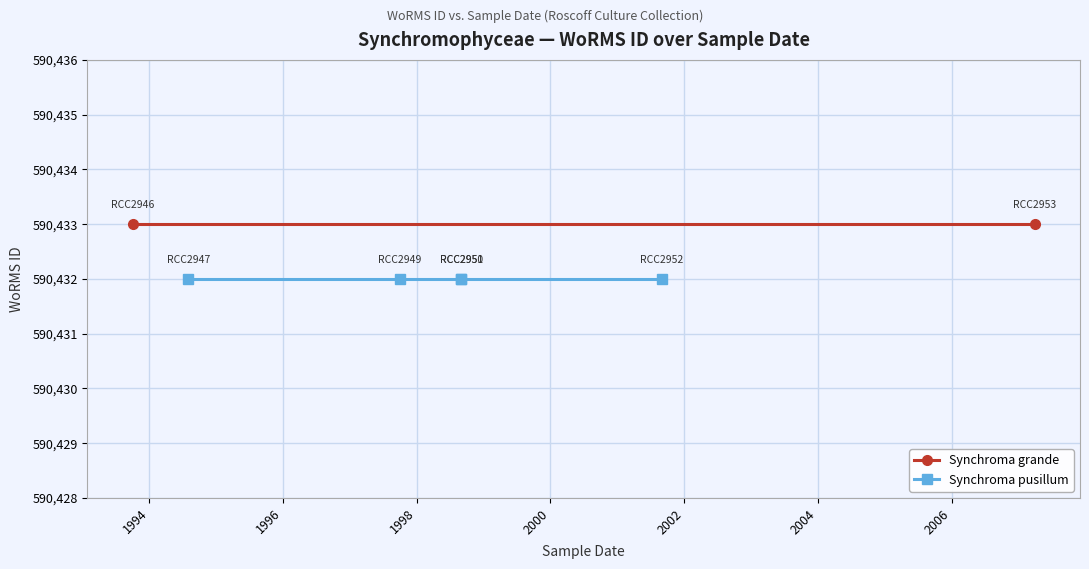

What is the difference between the second highest and second lowest values?

1